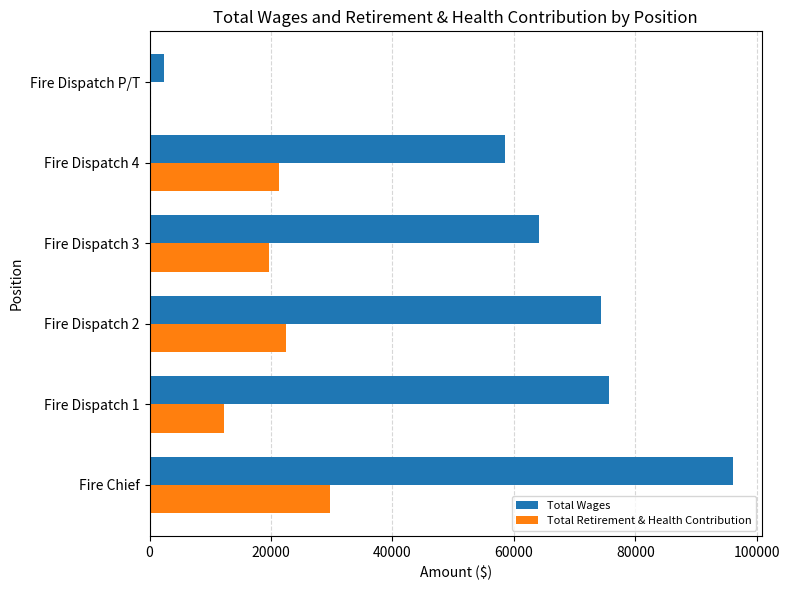

Between Fire Dispatch 2 and Fire Dispatch P/T, which series saw the biggest shift?

Total Wages